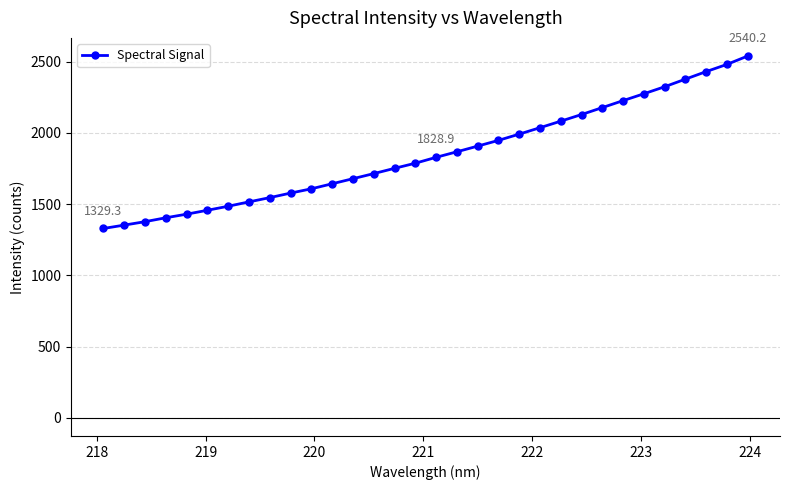

What is the sum of all values?

59287.5